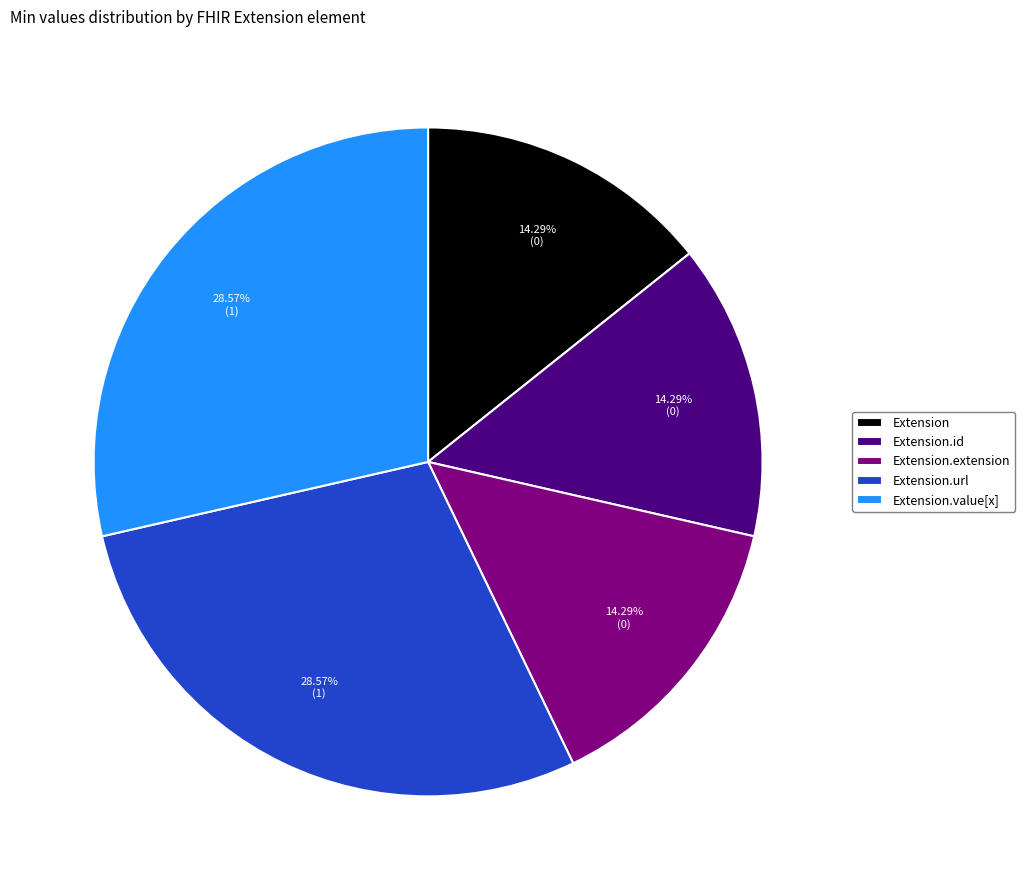

To the nearest percent, what is the average slice percentage?

20%